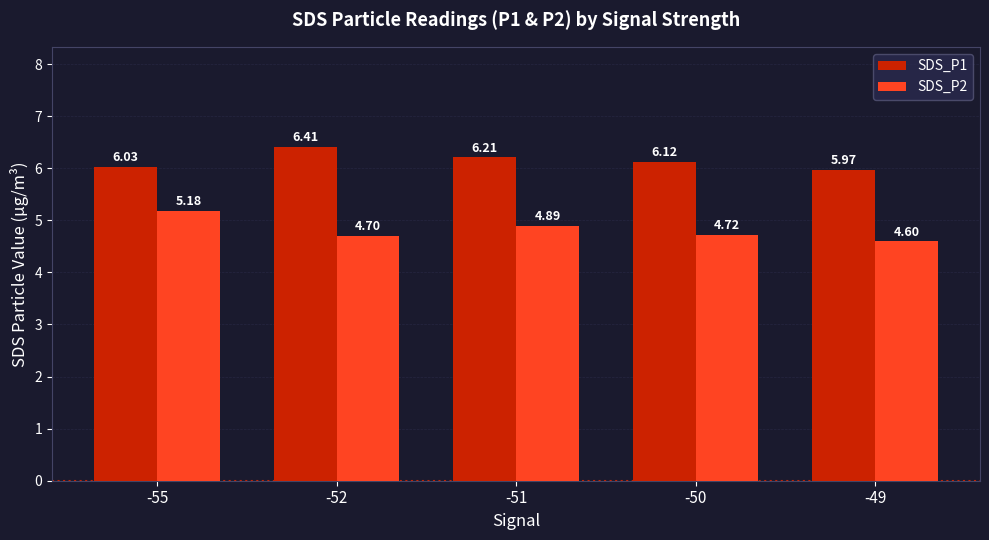

How many data points in SDS_P1 are above 6?

4